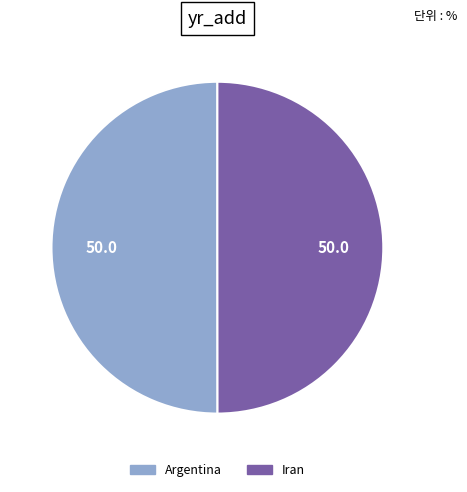

True or false: Iran accounts for 36% of the total.

False